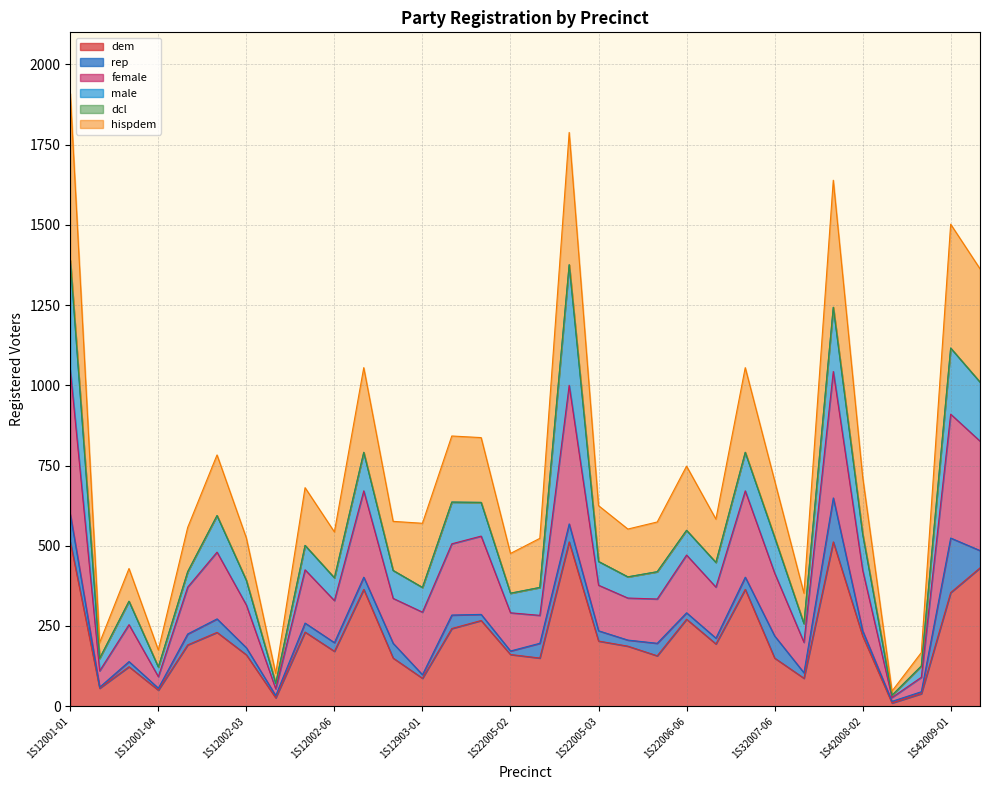

At which label does dem reach its minimum?

1S42008-03